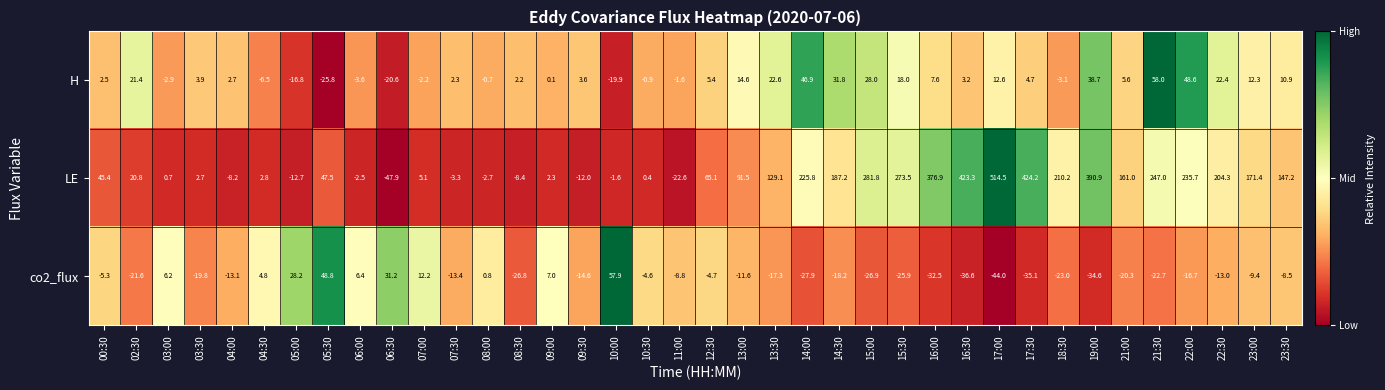

Where does the co2_flux series first go above -13?

00:30